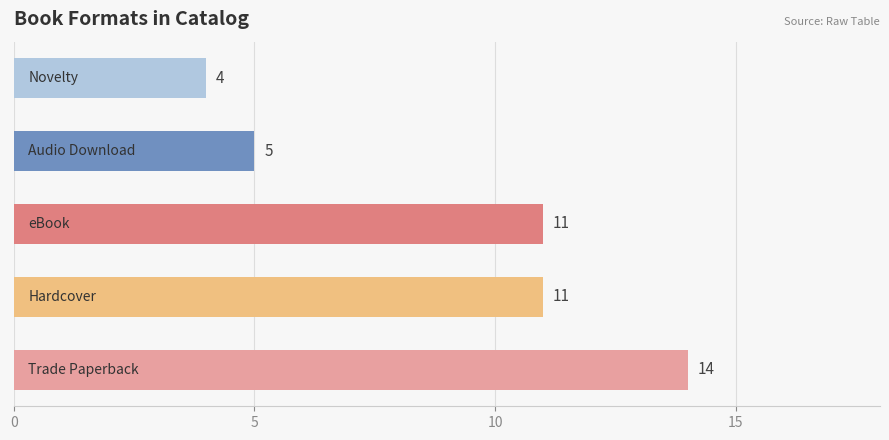

Count the number of data series in this chart.

1